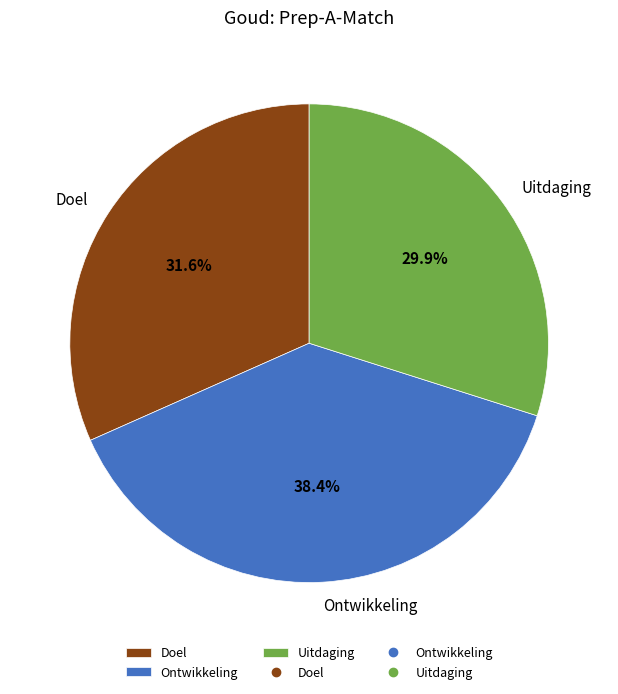

The Doel slice represents 19% of the pie. True or false?

False